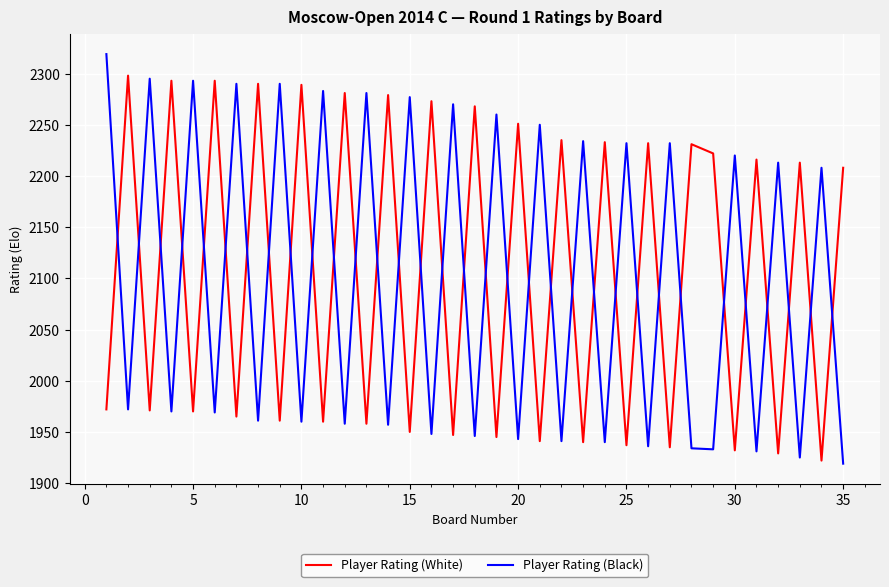

Which series has the widest spread of values?

Player Rating (Black)